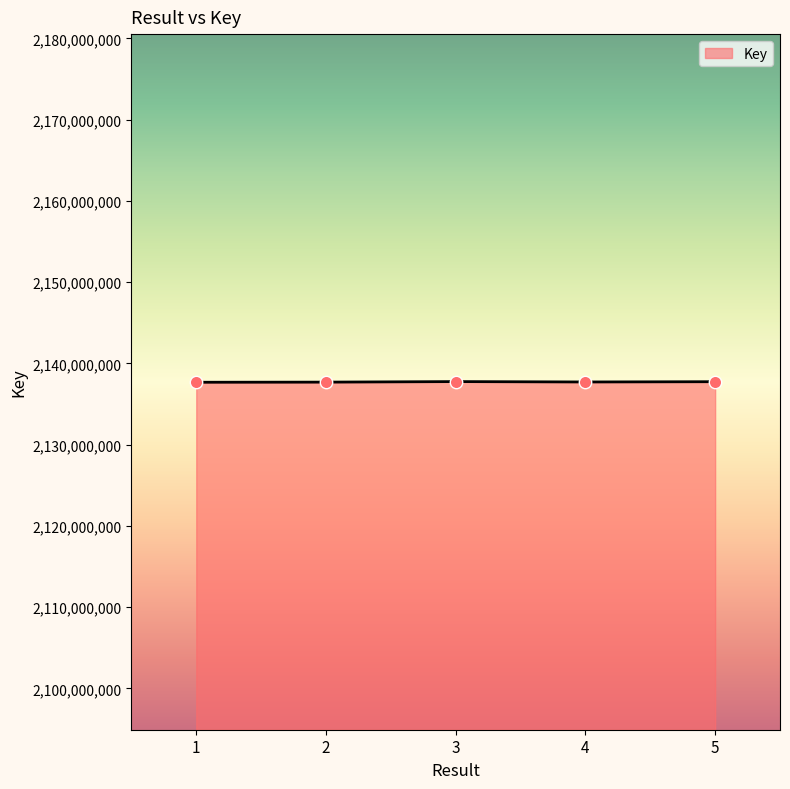

Approximately how many times larger is the value at 4 compared to 2?

1.0